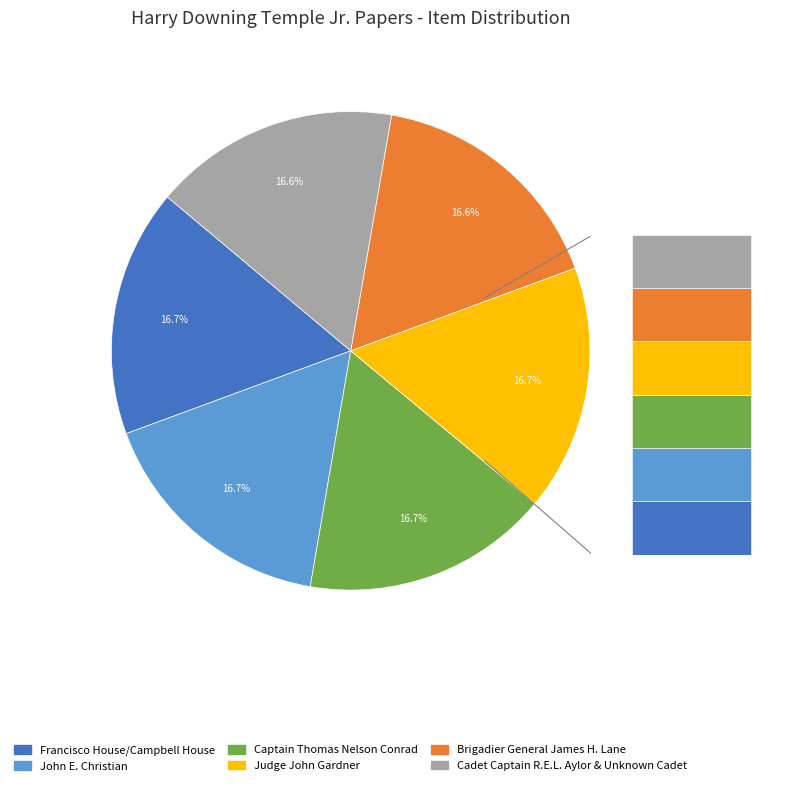

Which category has the biggest portion of the pie?

Francisco House/Campbell House